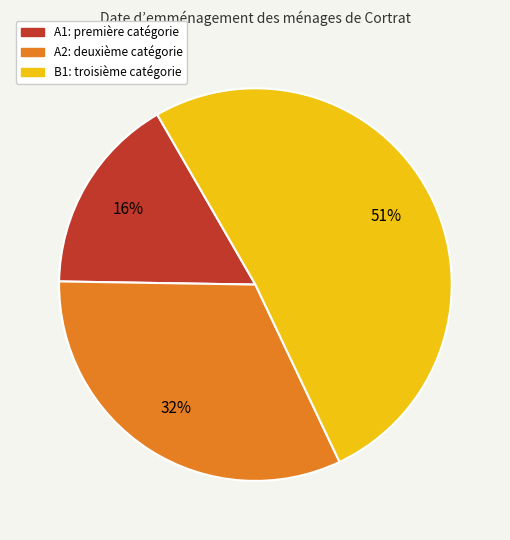

What is the majority slice?

В1